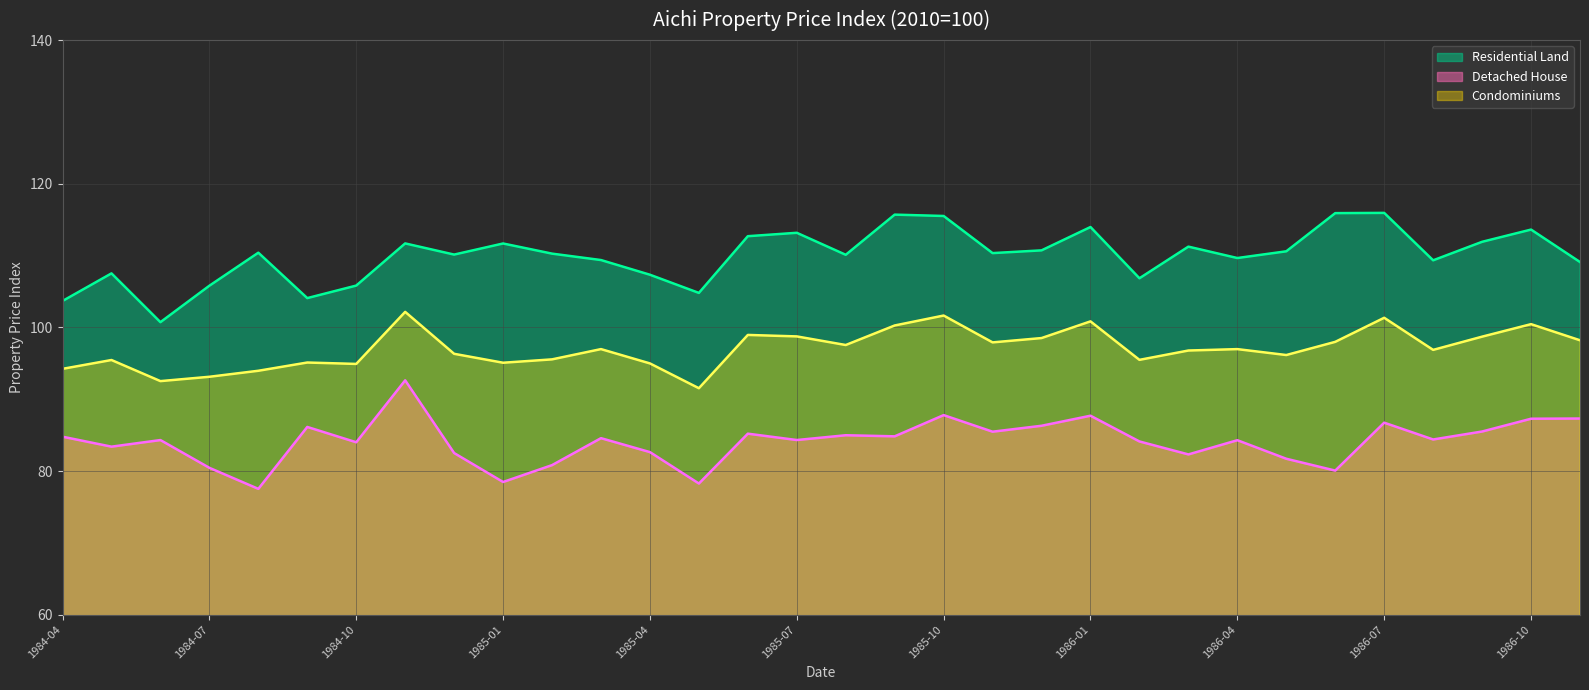

The Detached House series shows 57.2 at 1985-07. True or false?

False